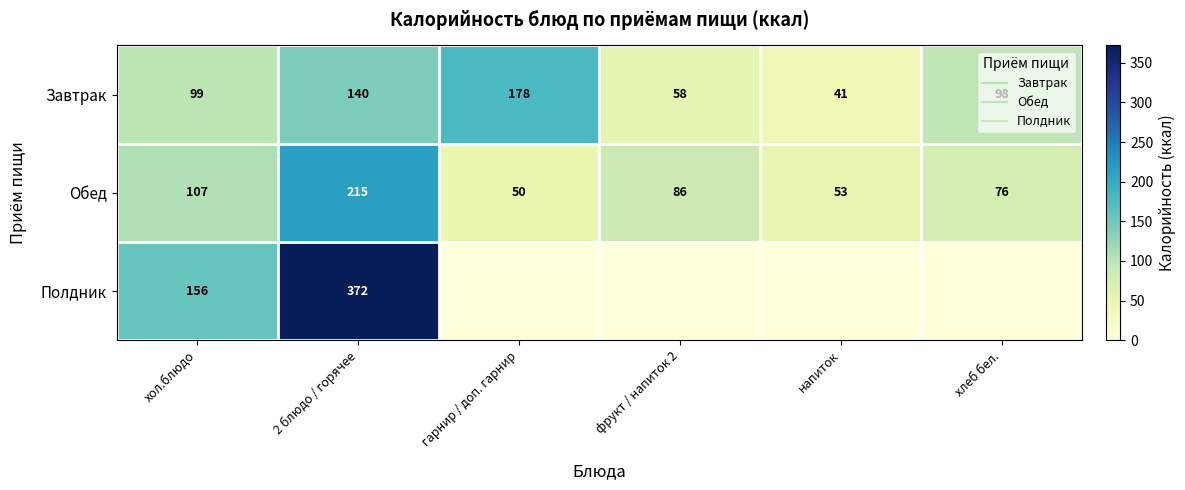

Is it true that Завтрак equals 136.5 at хол.блюдо?

False